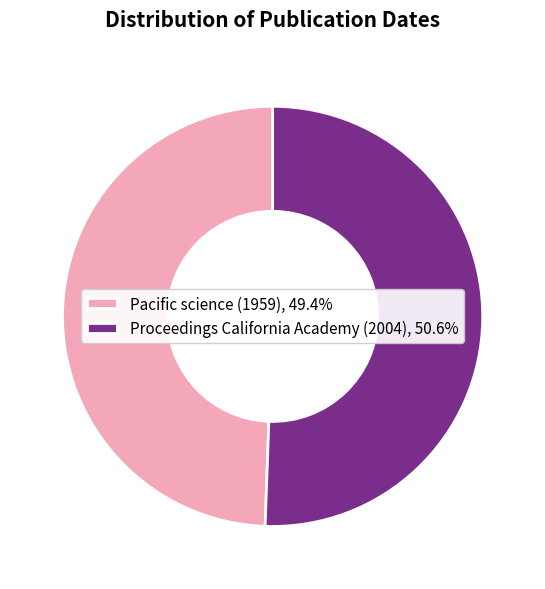

Does any single category account for the majority?

Yes